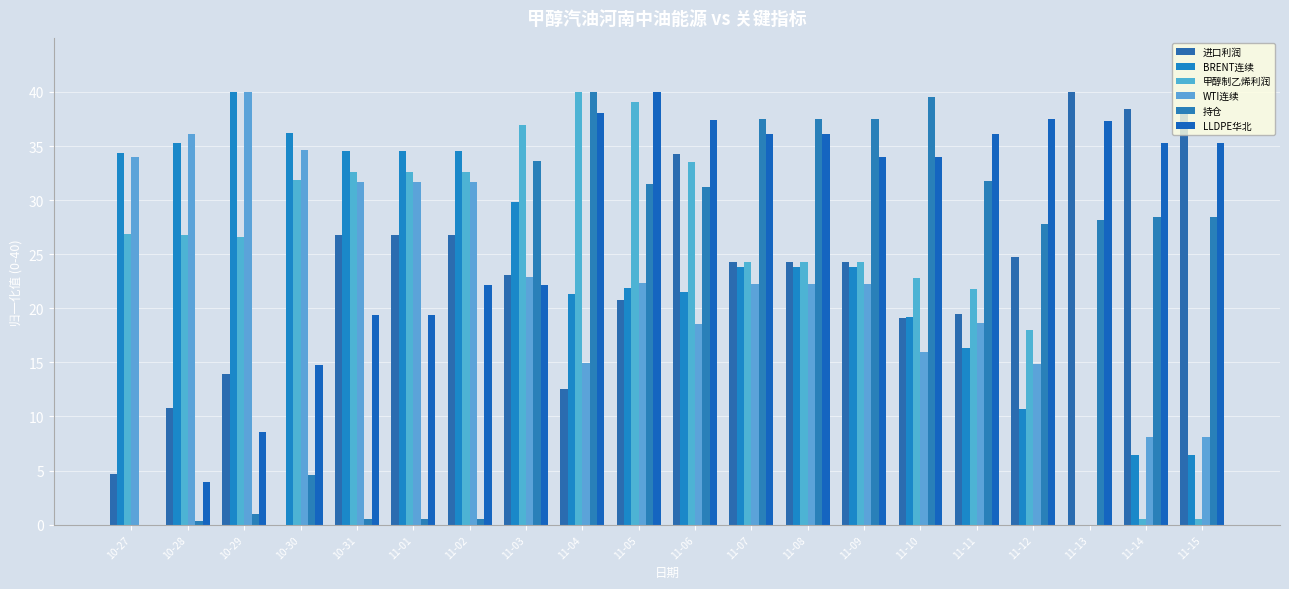

Reading left to right, what are all the values shown in this chart?

进口利润: 10-27=4.7	10-28=10.8	10-29=13.9	10-30=0.0	10-31=26.8	11-01=26.8	11-02=26.8	11-03=23.1	11-04=12.5	11-05=20.8	11-06=34.3	11-07=24.3	11-08=24.3	11-09=24.3	11-10=19.1	11-11=19.4	11-12=24.8	11-13=40.0	11-14=38.4	11-15=38.4
BRENT连续: 10-27=34.4	10-28=35.3	10-29=40.0	10-30=36.2	10-31=34.5	11-01=34.5	11-02=34.5	11-03=29.8	11-04=21.3	11-05=21.9	11-06=21.5	11-07=23.8	11-08=23.8	11-09=23.8	11-10=19.2	11-11=16.3	11-12=10.7	11-13=0.0	11-14=6.5	11-15=6.5
甲醇制乙烯利润: 10-27=26.9	10-28=26.7	10-29=26.6	10-30=31.9	10-31=32.6	11-01=32.6	11-02=32.6	11-03=36.9	11-04=40.0	11-05=39.1	11-06=33.5	11-07=24.3	11-08=24.3	11-09=24.3	11-10=22.8	11-11=21.8	11-12=17.9	11-13=0.0	11-14=0.5	11-15=0.5
WTI连续: 10-27=34.0	10-28=36.1	10-29=40.0	10-30=34.6	10-31=31.7	11-01=31.7	11-02=31.7	11-03=22.9	11-04=14.9	11-05=22.4	11-06=18.5	11-07=22.2	11-08=22.2	11-09=22.2	11-10=16.0	11-11=18.7	11-12=14.9	11-13=0.0	11-14=8.1	11-15=8.1
持仓: 10-27=0.0	10-28=0.4	10-29=0.9	10-30=4.6	10-31=0.6	11-01=0.6	11-02=0.6	11-03=33.6	11-04=40.0	11-05=31.5	11-06=31.2	11-07=37.5	11-08=37.5	11-09=37.5	11-10=39.6	11-11=31.7	11-12=27.8	11-13=28.1	11-14=28.4	11-15=28.4
LLDPE华北: 10-27=0.0	10-28=3.9	10-29=8.5	10-30=14.8	10-31=19.4	11-01=19.4	11-02=22.1	11-03=22.1	11-04=38.1	11-05=40.0	11-06=37.4	11-07=36.2	11-08=36.2	11-09=34.0	11-10=34.0	11-11=36.2	11-12=37.5	11-13=37.3	11-14=35.3	11-15=35.3